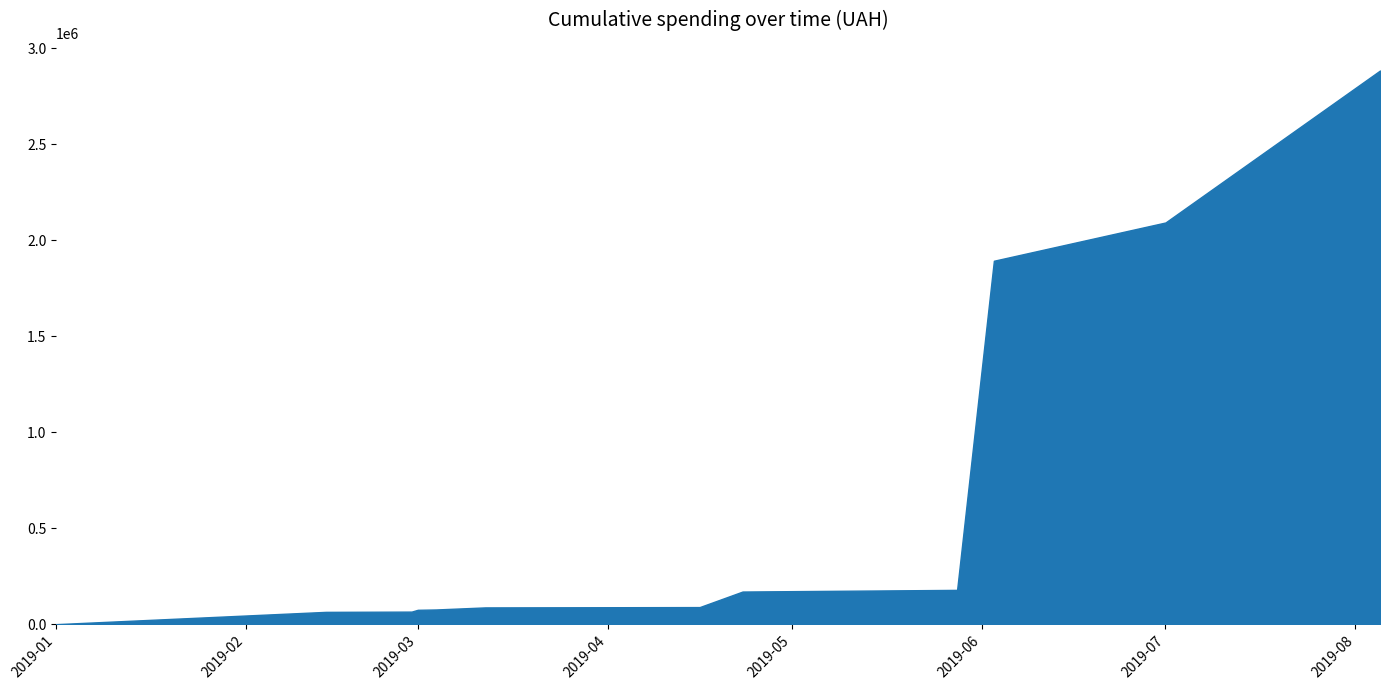

Is it true that the value at 2019-07 is 2091997.0?

True